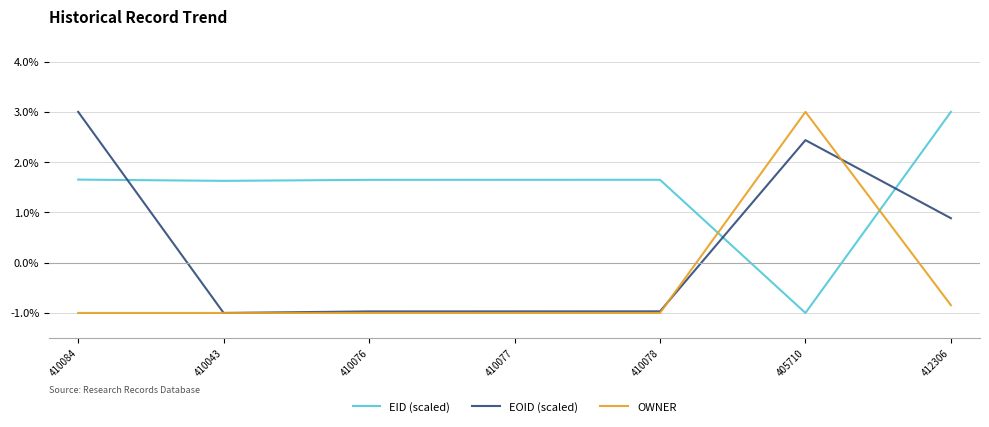

At 410084, list the series in order from largest to smallest.

EOID (scaled), EID (scaled), OWNER